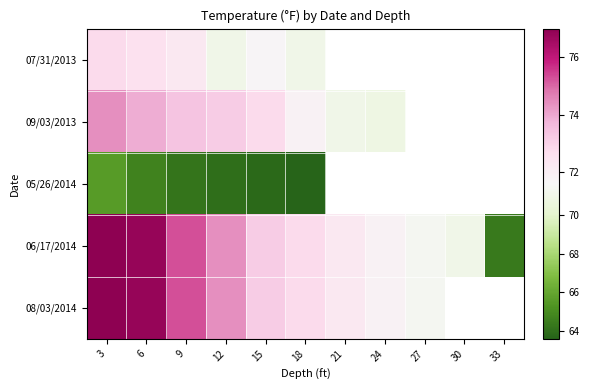

The value of 08/03/2014 at 21 is 72.3. True or false?

True